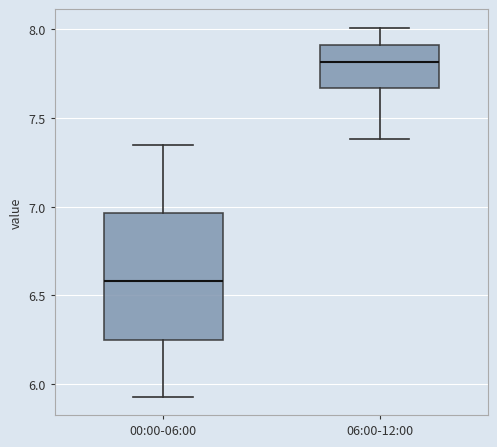

Reading left to right, transcribe this box plot: for each box, give where its median line is, the range the box spans, and where its two whiskers end, as read against the y-axis. The values are not printed on the chart, so give them approximately, as read against the axis.

00:00-06:00: median 6.60, box 6.25 to 6.95, whiskers 5.95 to 7.35
06:00-12:00: median 7.80, box 7.65 to 7.90, whiskers 7.40 to 8.00